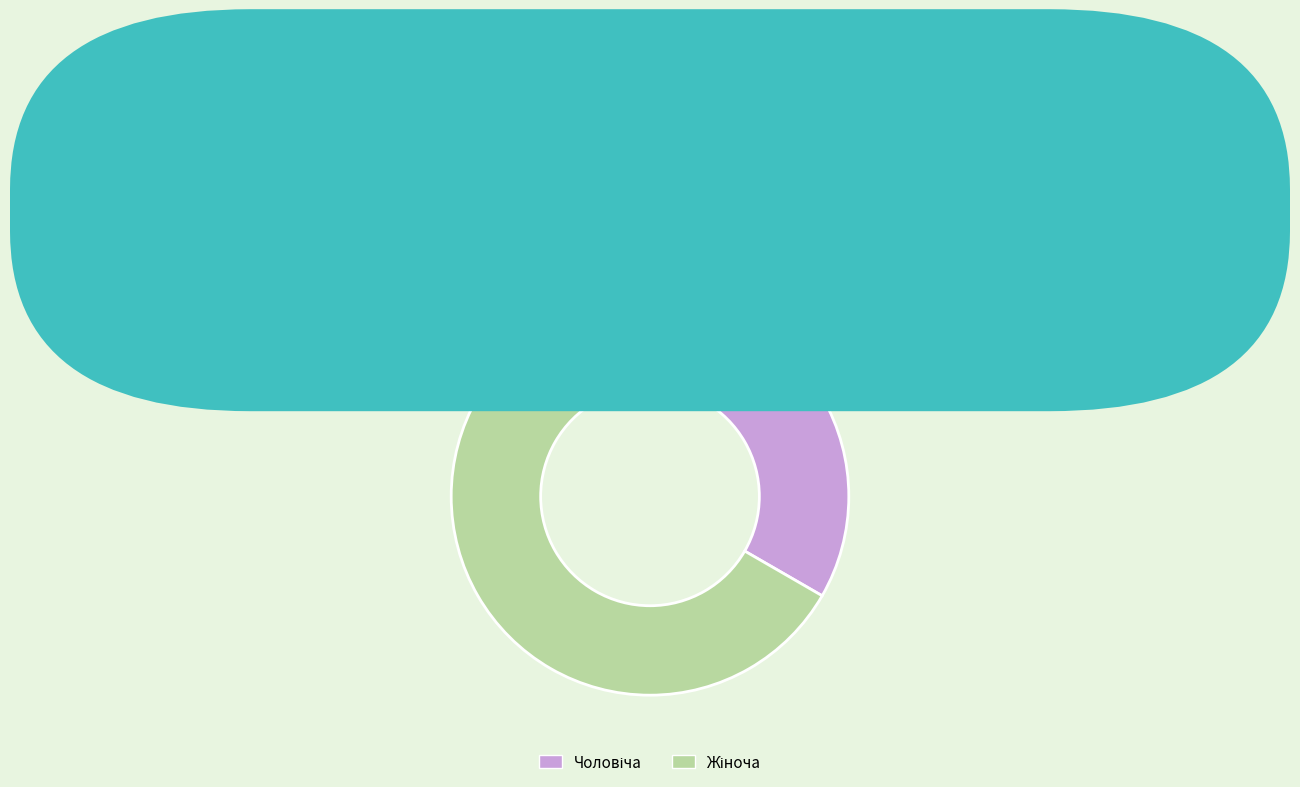

Does any single category account for the majority?

Yes